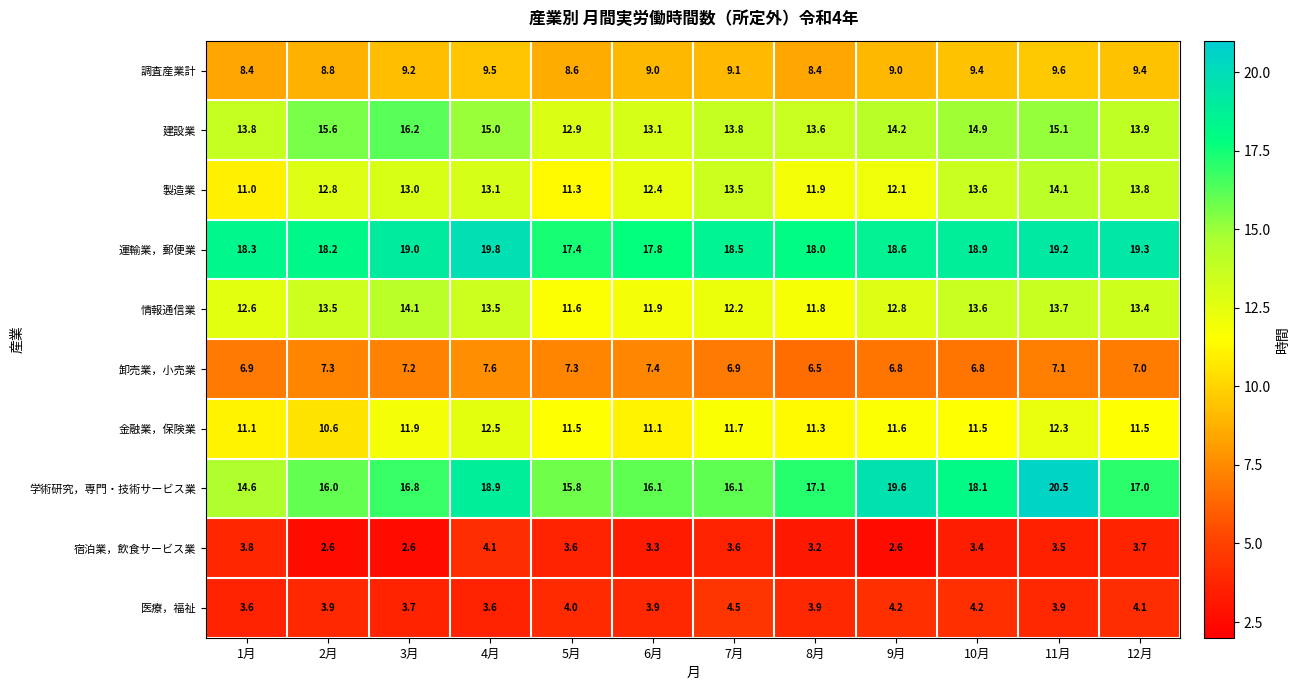

What is the sum of the 金融業，保険業 values at 7月 and 6月?

22.8